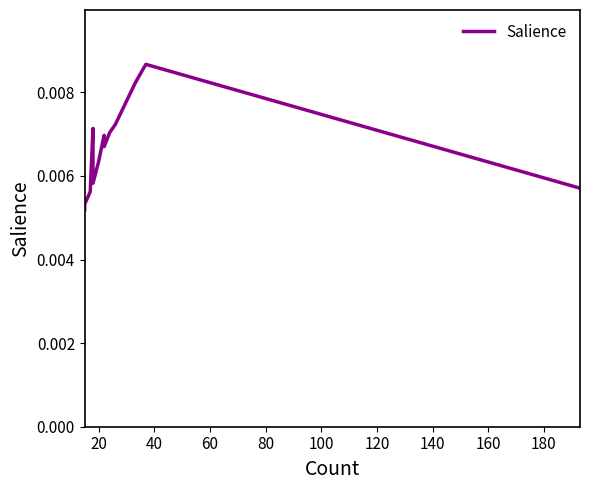

The chart shows a value of 0.0 at 160. True or false?

True